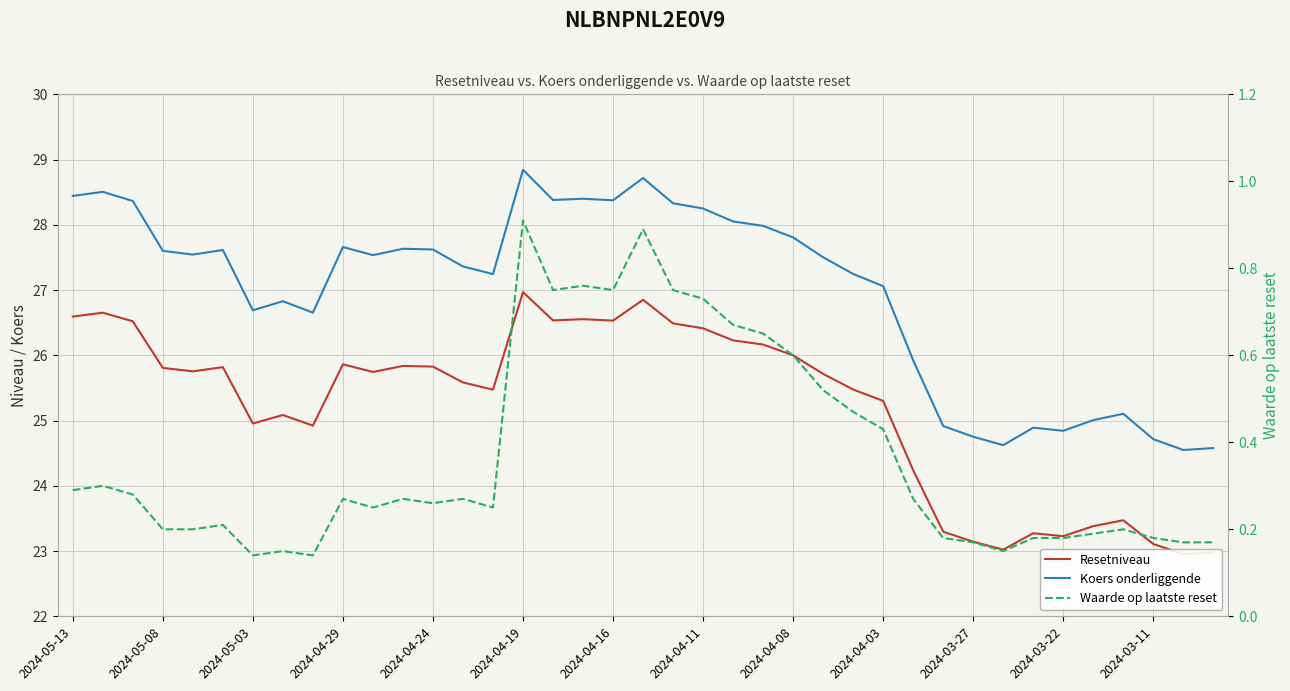

How many values in the Resetniveau series are below 25?

13